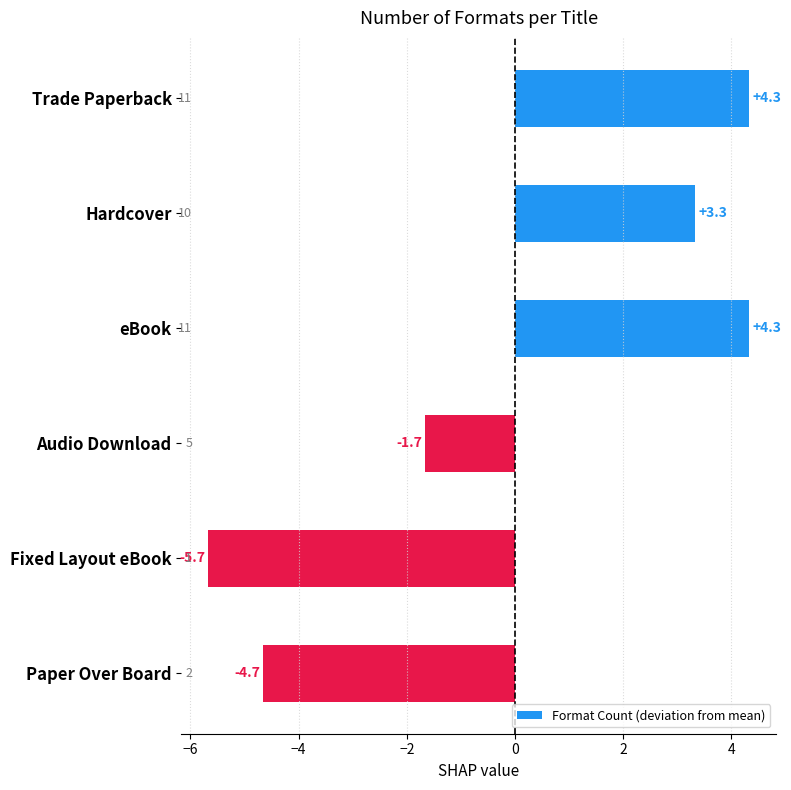

What is the difference between the maximum and second lowest values?

9.0